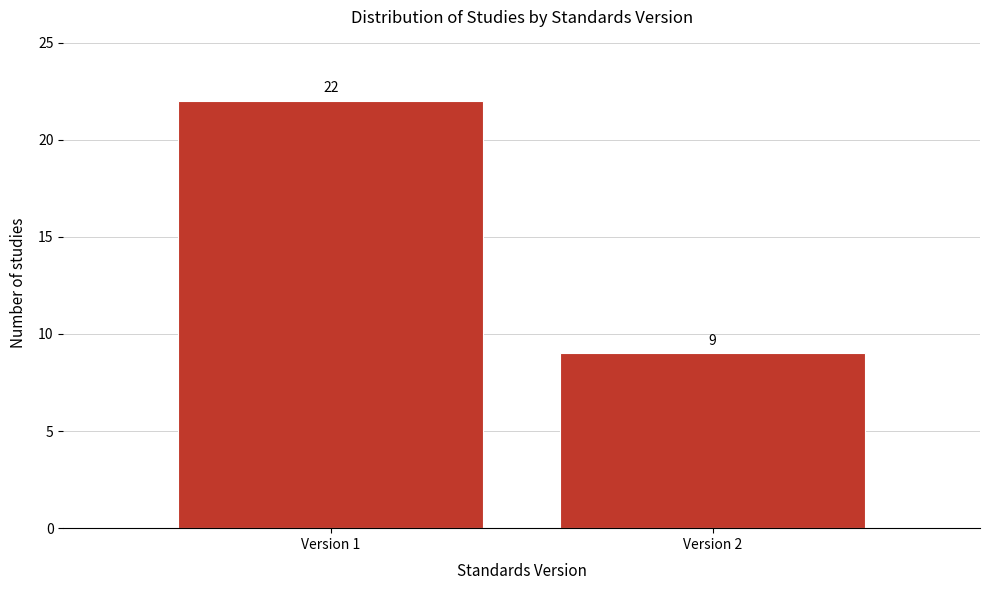

Reading left to right, list all the values displayed in this chart.

22	9